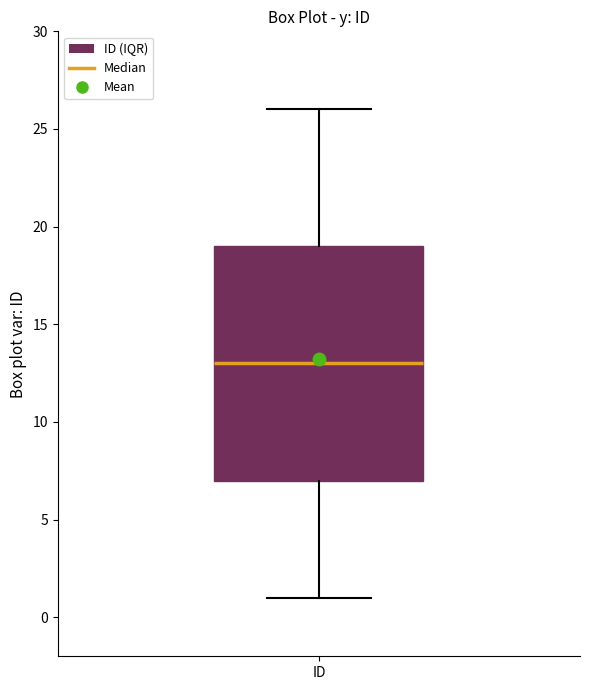

Where does the median line of the box for ID sit on the y-axis? The values are not printed on the chart, so give them approximately, as read against the axis.

13